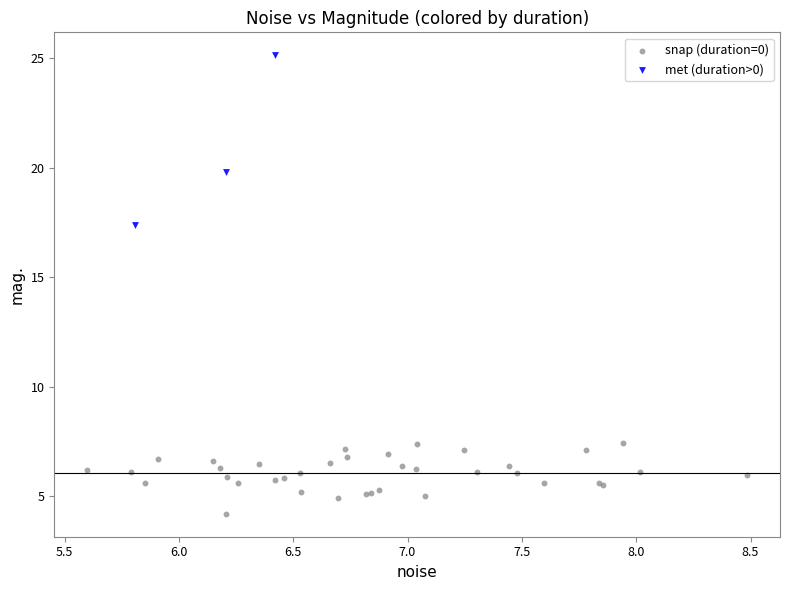

What are all the series names shown in the legend?

snap (duration=0), met (duration>0)